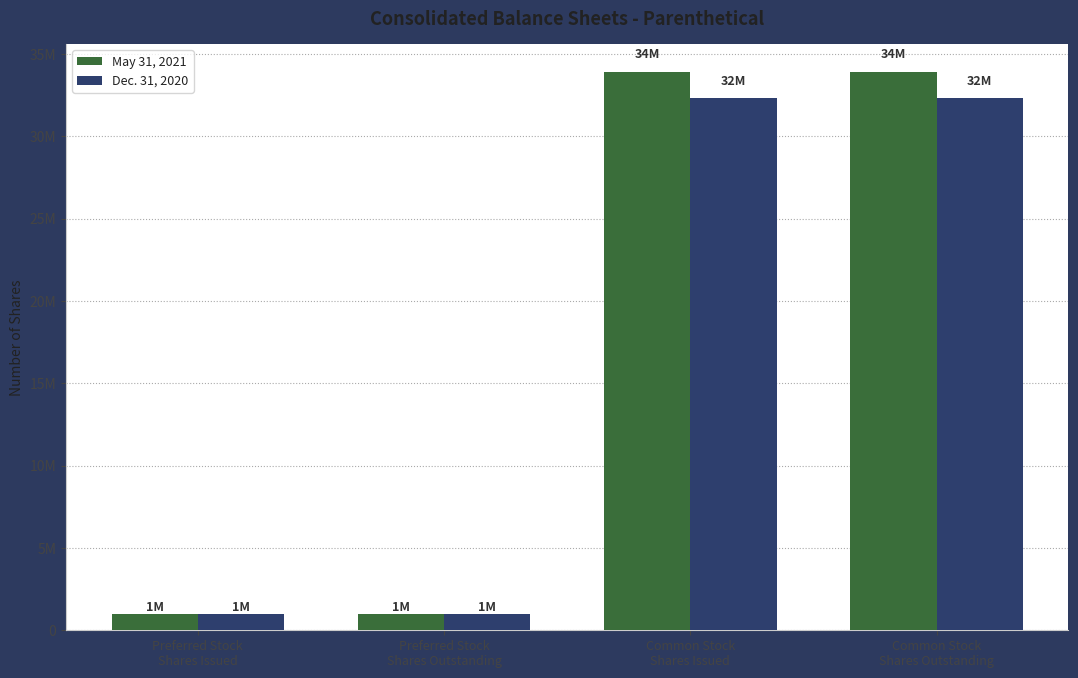

What are all the series names shown in the legend?

May 31, 2021, Dec. 31, 2020